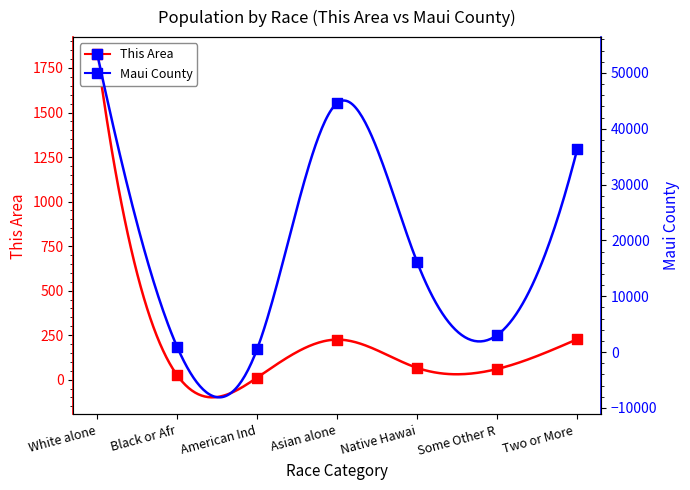

What is the total value across all series at Native Hawai?

16117